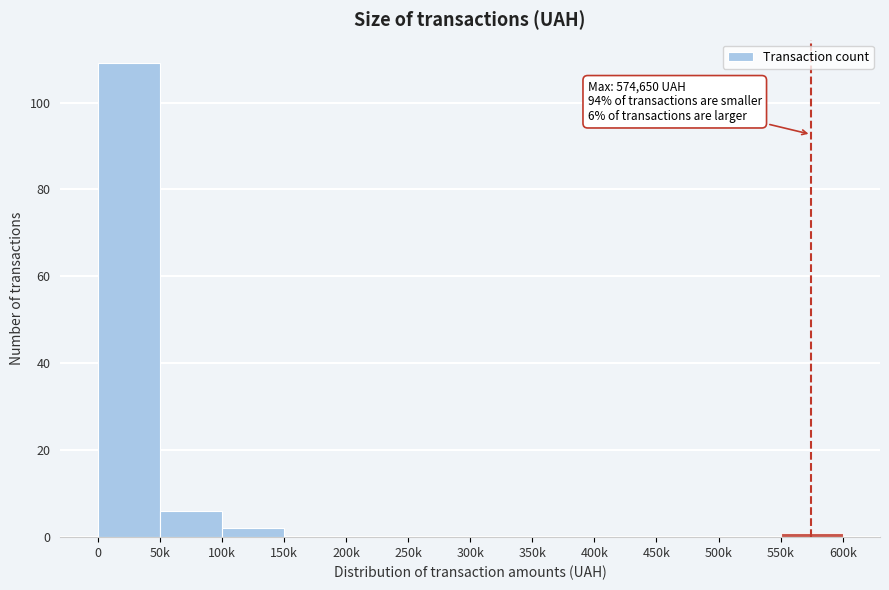

Reading right to left, what are all the values shown in this chart?

550k=1	500k=0	450k=0	400k=0	350k=0	300k=0	250k=0	200k=0	150k=0	100k=2	50k=6	0=109